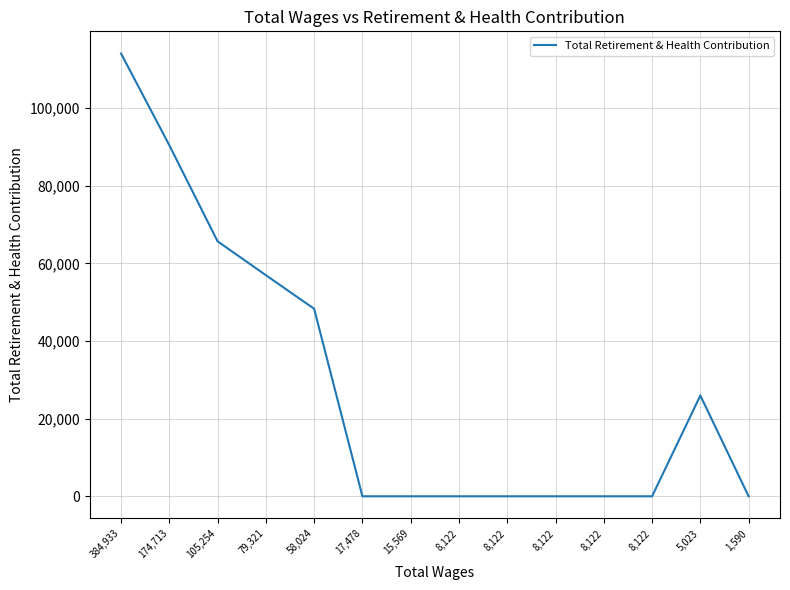

Is this an area chart (filled region under the line)?

No